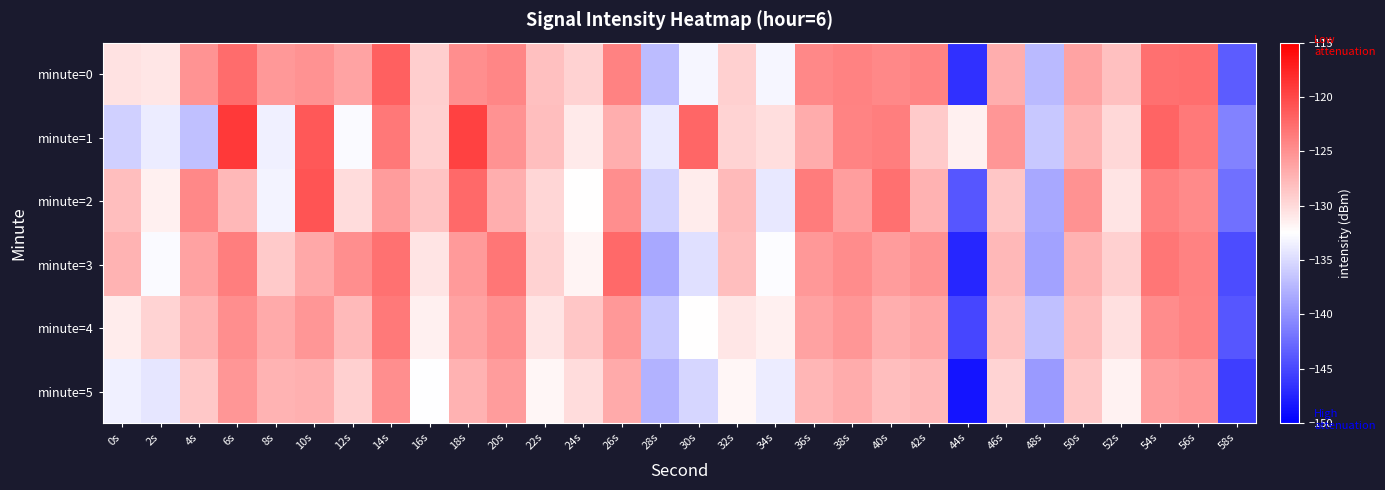

Count the number of data series in this chart.

6